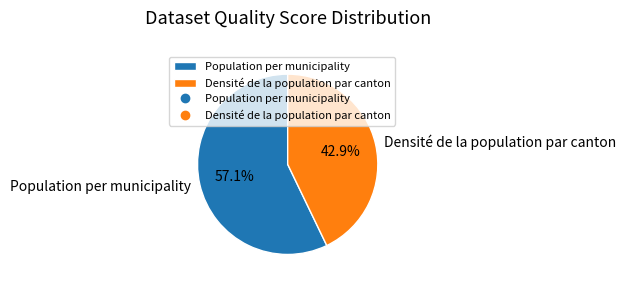

Which slice represents more than half of the pie?

Population per municipality